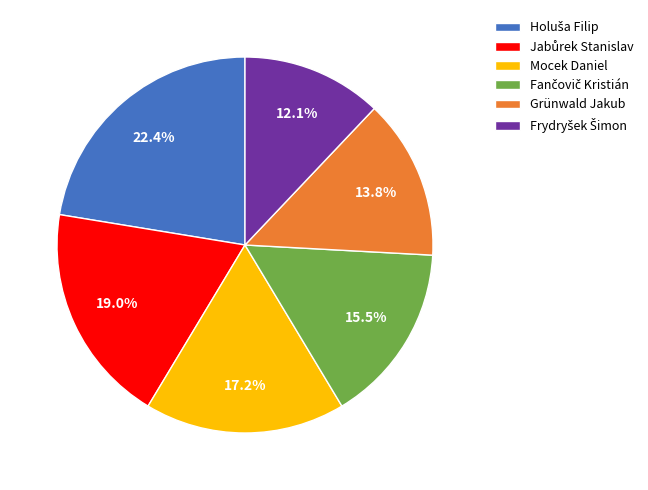

Does Mocek Daniel represent more than half of the total?

No